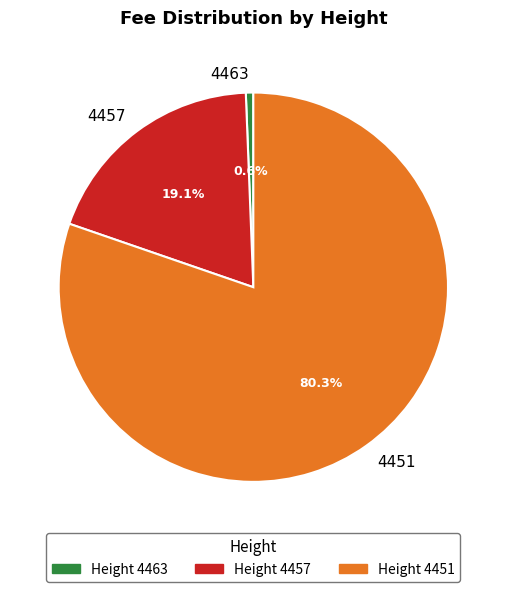

What is the total percentage of Height 4457 and Height 4451?

99.4%